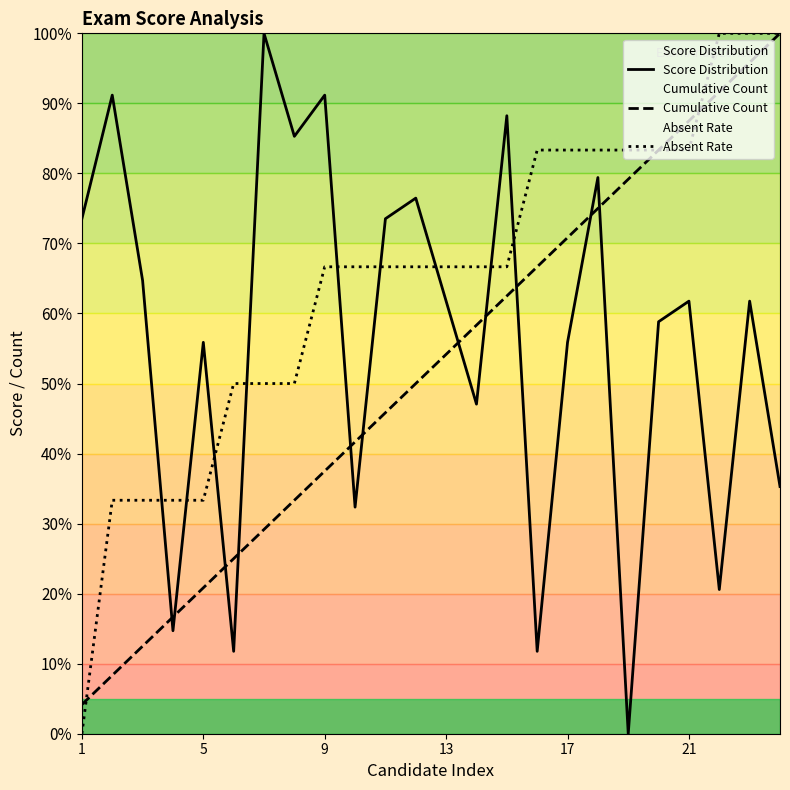

What is the difference between the highest and lowest values at 21?

25.7